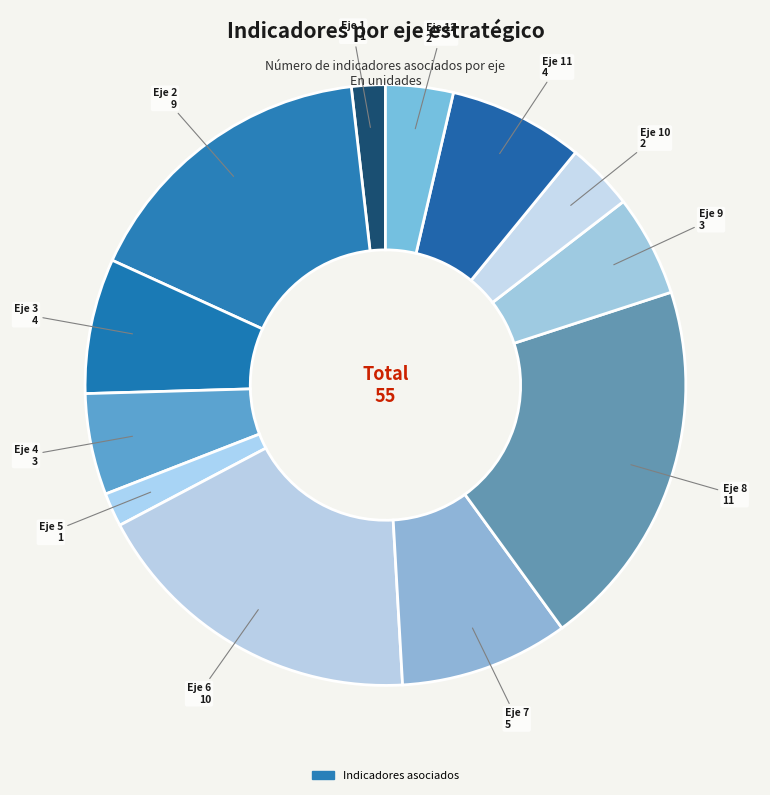

Rank the categories by value from highest to lowest.

8, 6, 2, 7, 3, 11, 4, 9, 10, 12, 1, 5